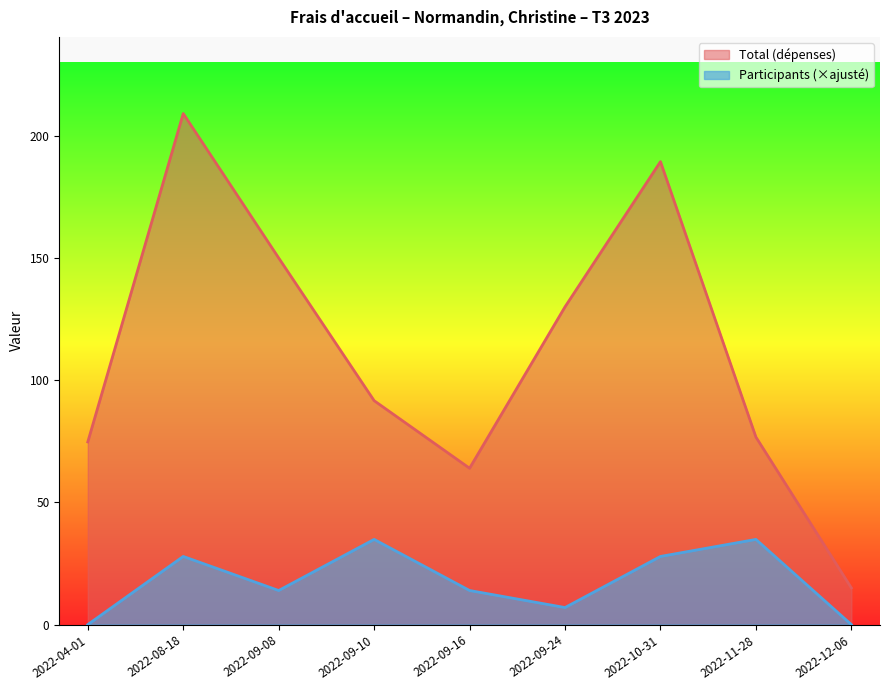

What is the difference between the Participants values at 2022-10-31 and 2022-04-01?

27.9